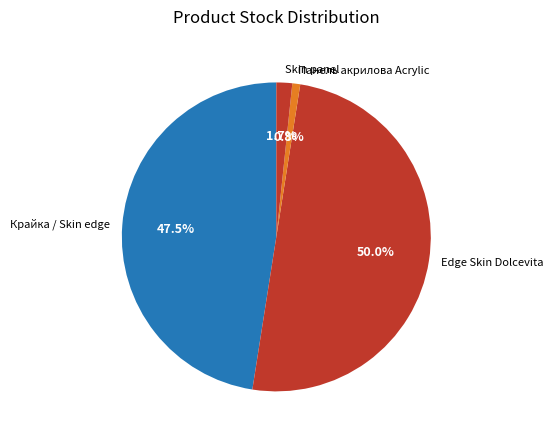

What is the total percentage of Edge Skin Dolcevita and Skin panel?

51.7%